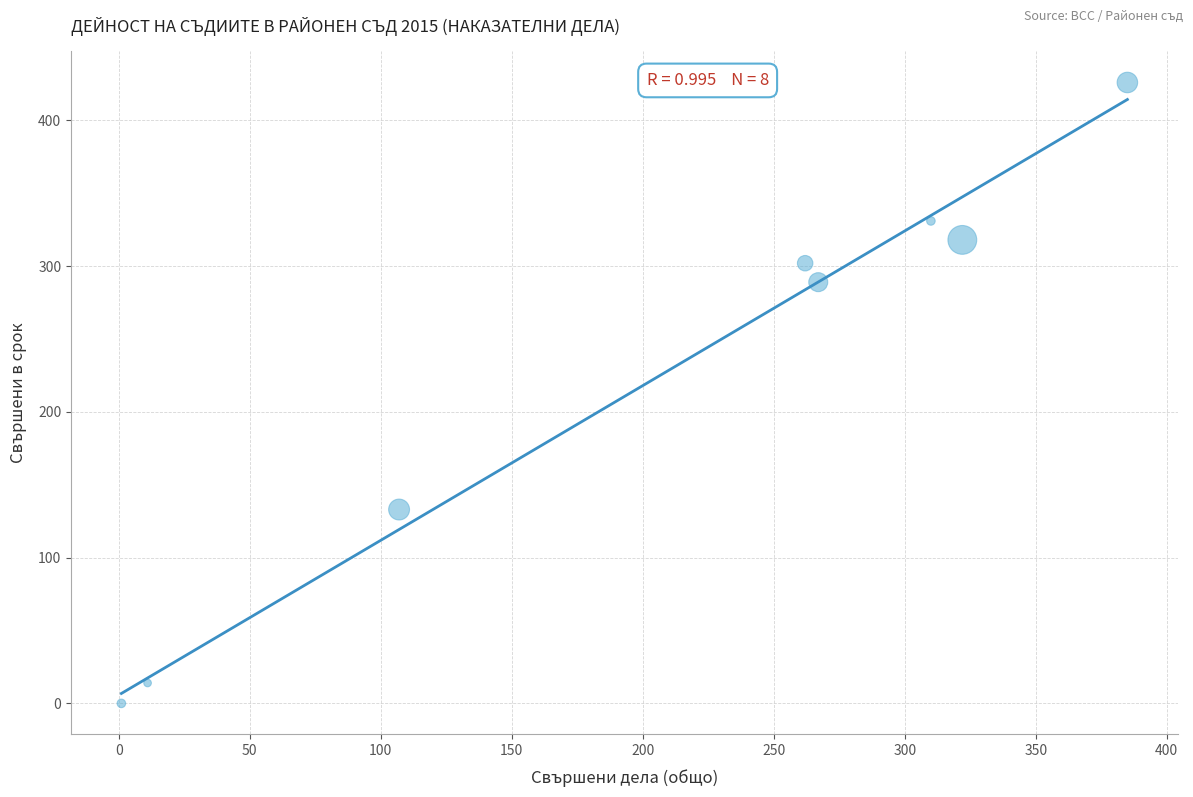

What is the range of Y values (max minus min)?

426